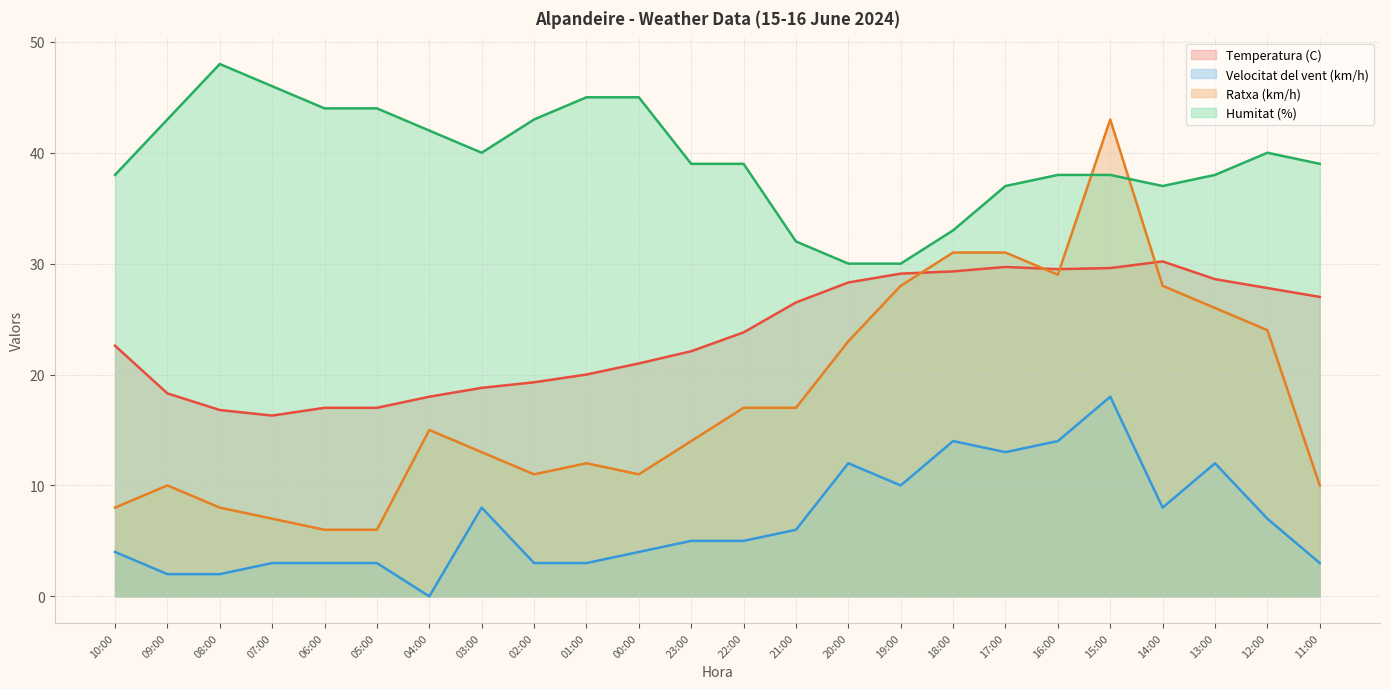

At which label is Temperatura (C) closest to 23?

10:00